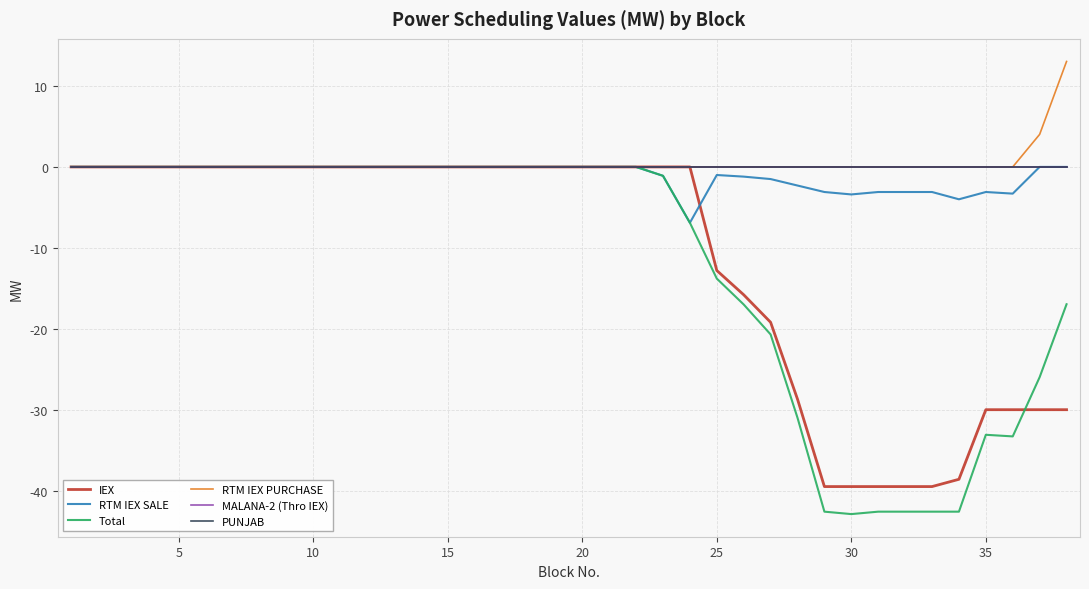

After their last crossing, which series has the higher values: IEX or RTM IEX SALE?

RTM IEX SALE